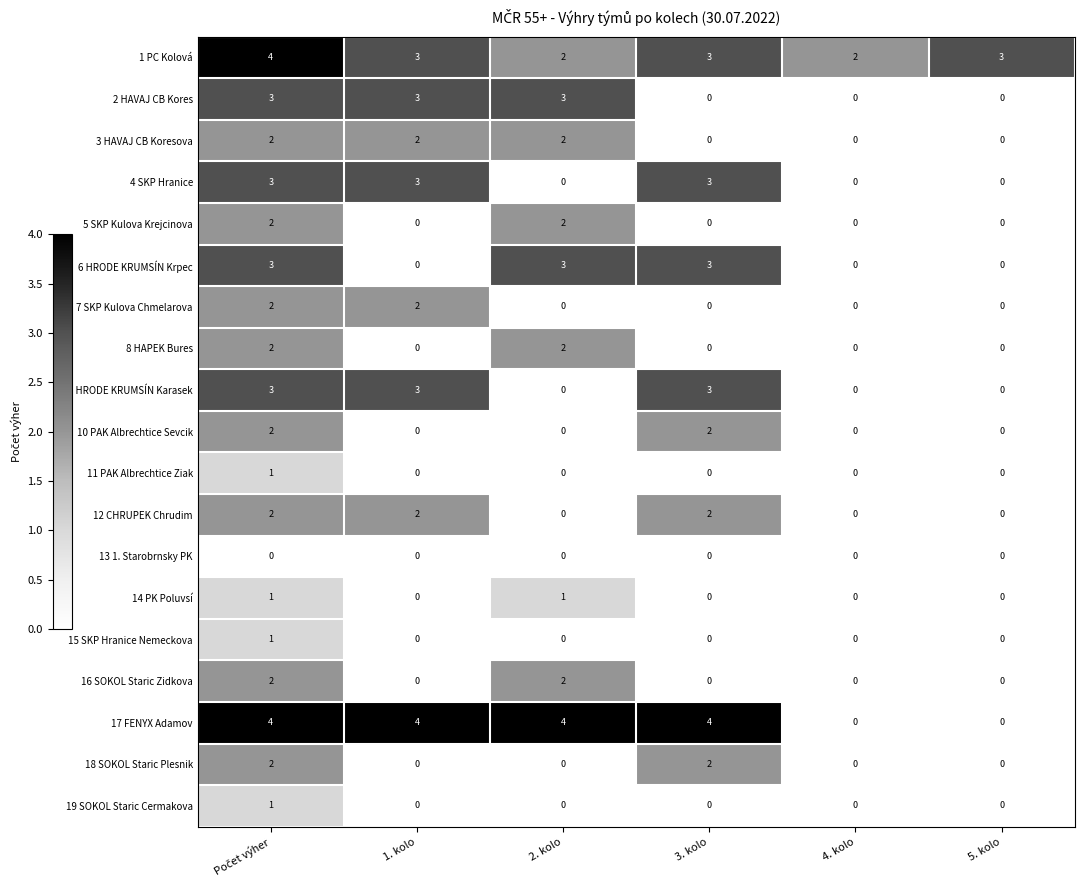

What is the sum of all 17 FENYX Adamov values?

16